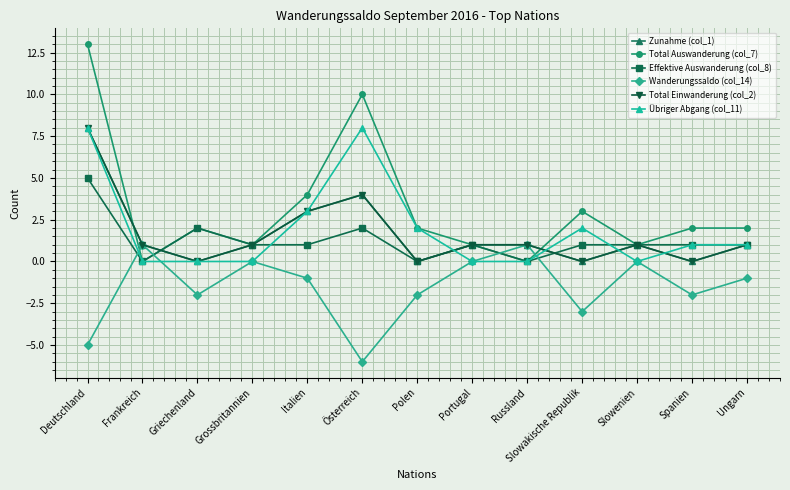

Does the chart have visible grid lines?

Yes